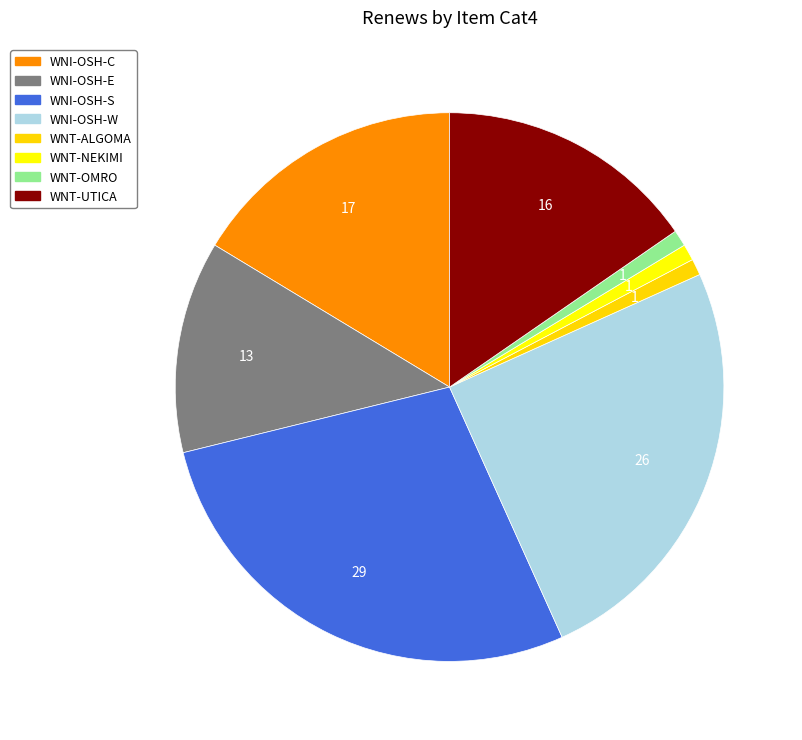

Which has a higher value, WNI-OSH-C or WNT-NEKIMI?

WNI-OSH-C